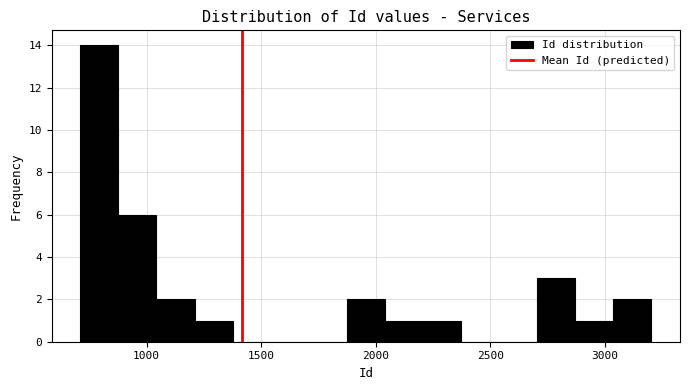

Around what value on the x-axis is the tallest bar? Give the approximate position of its centre, as read against the axis.

800